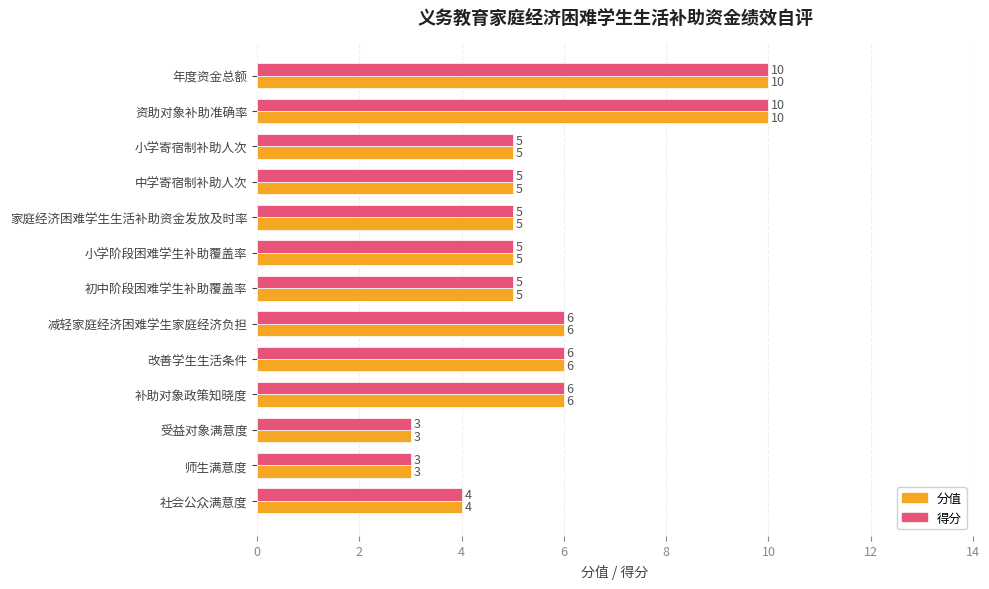

What is the minimum value shown in the chart?

3